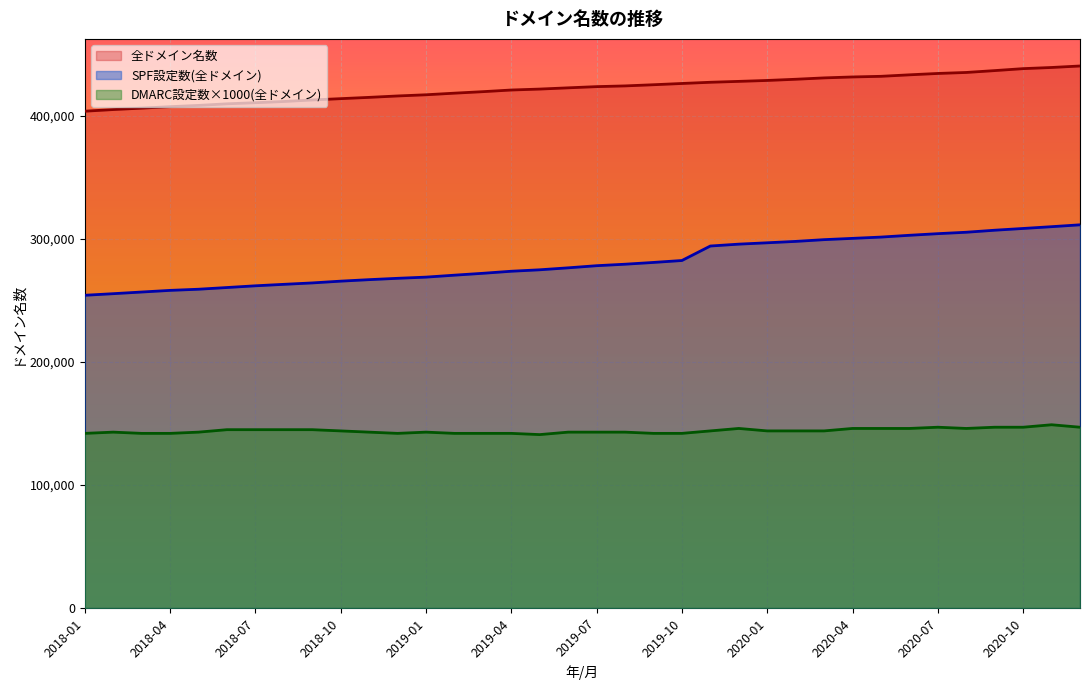

At which label does DMARC設定数(全ドメイン) reach its peak?

2020-11